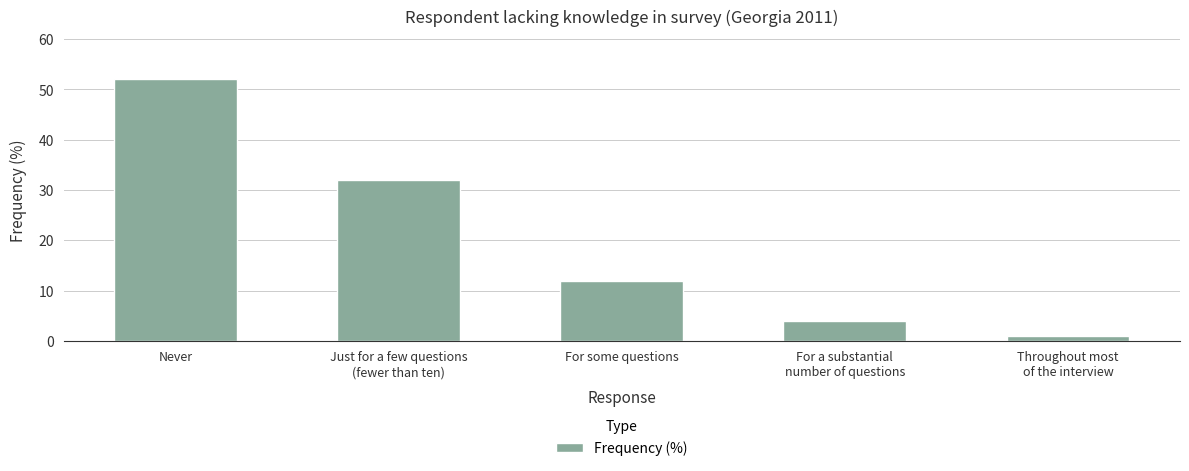

Rank the categories by value from highest to lowest.

Never, Just for a few questions
(fewer than ten), For some questions, For a substantial
number of questions, Throughout most
of the interview